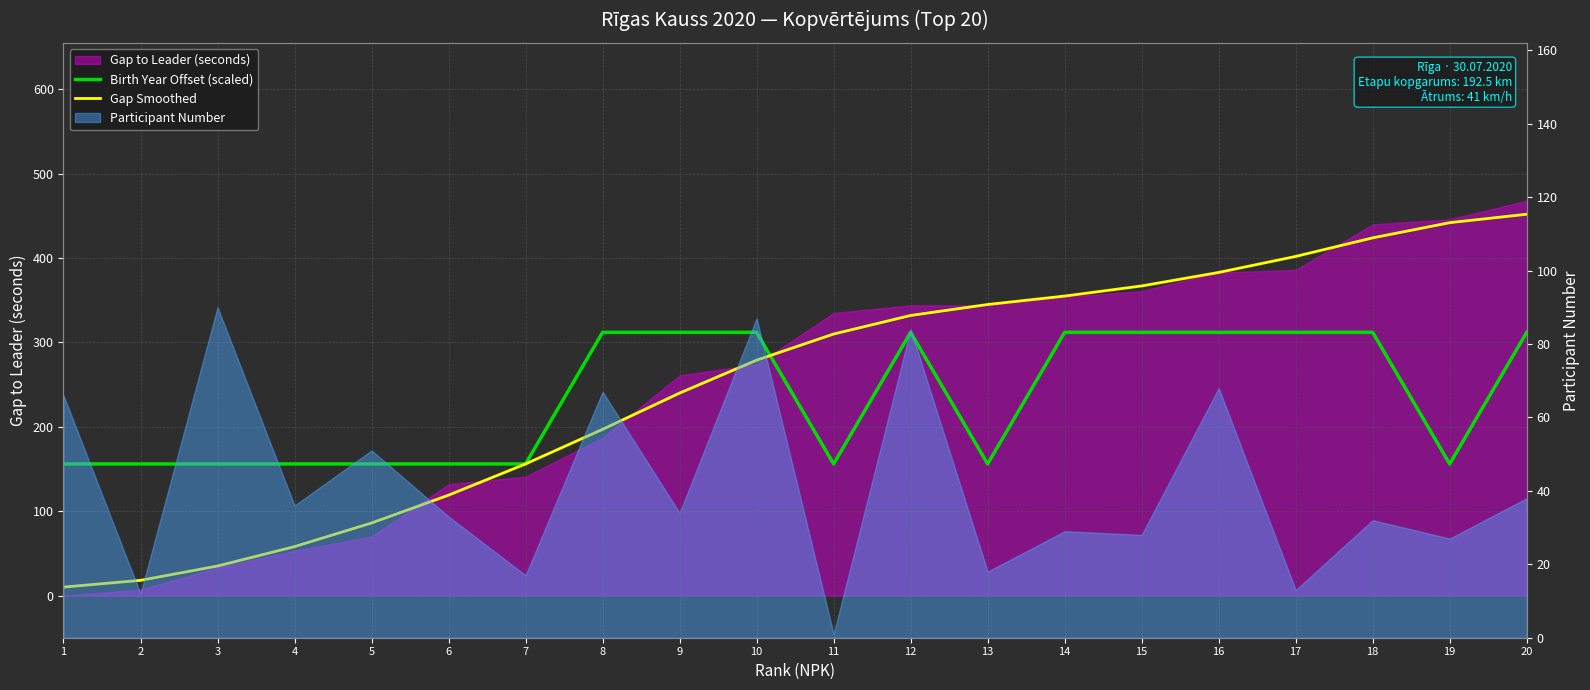

How many data points in Gap Smoothed are above 310?

9